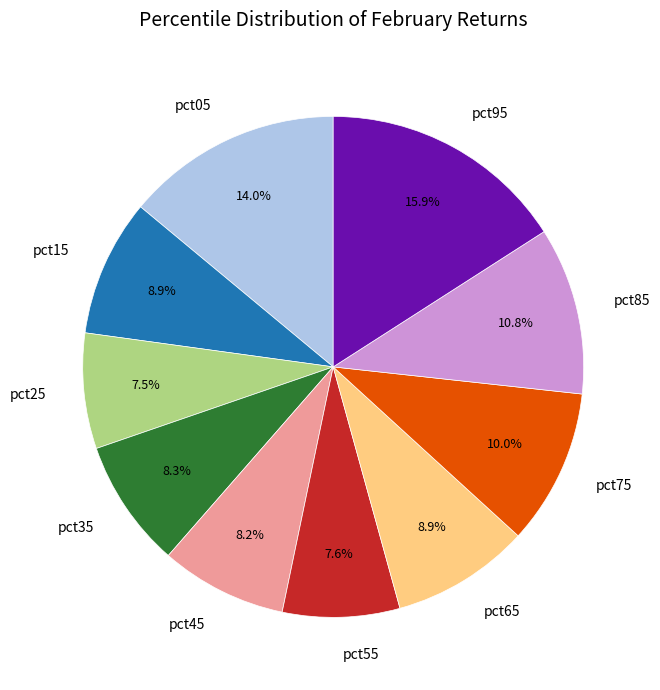

Does pct05 represent more than half of the total?

No